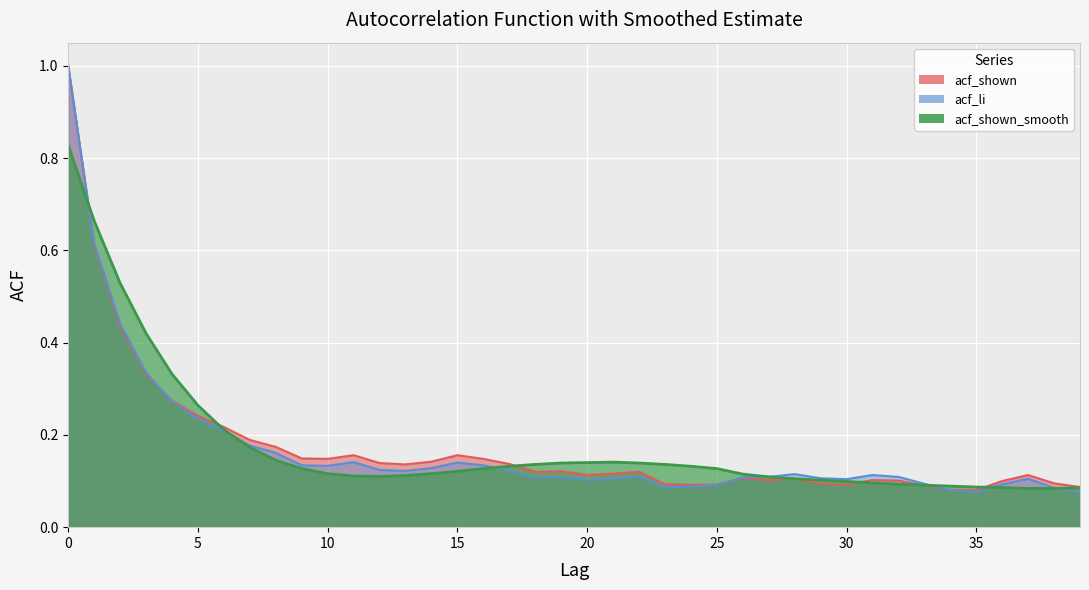

What is the difference between the maximum and second lowest values in the acf_li series?

0.9